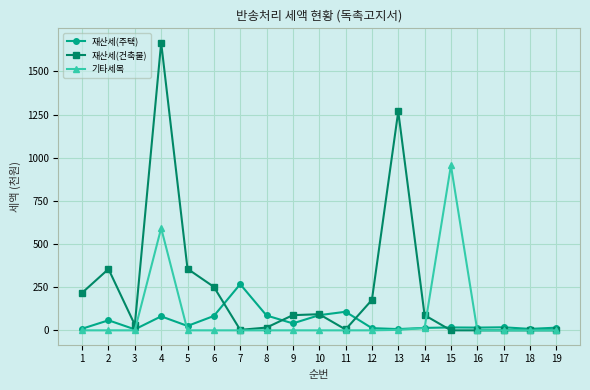

Which series has the widest spread of values?

재산세(건축물)